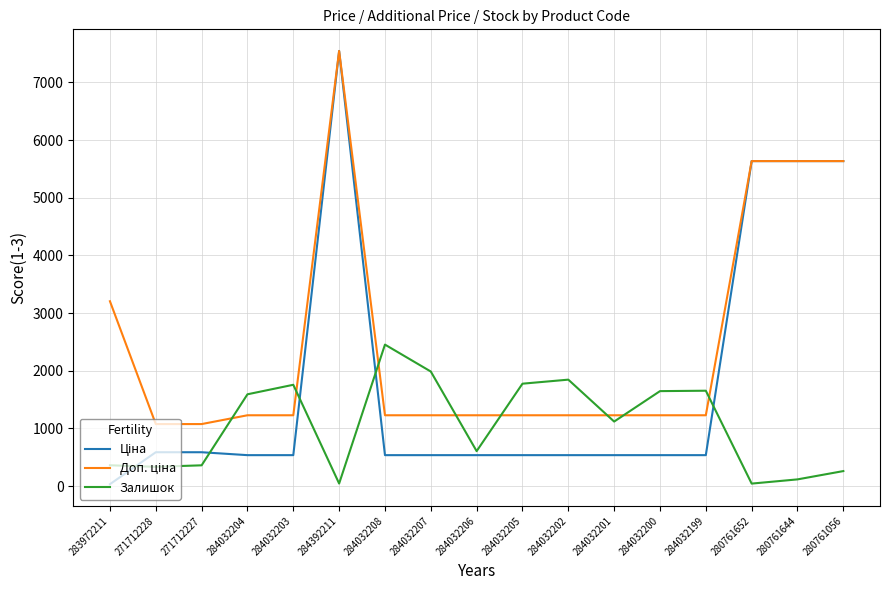

What is the difference between the highest and lowest values at 284032202?

1309.6